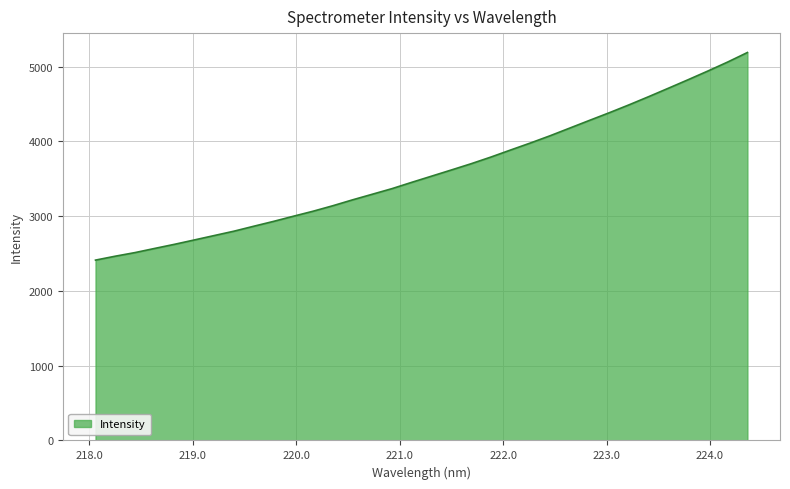

What is the difference between the maximum and minimum values?

2776.9